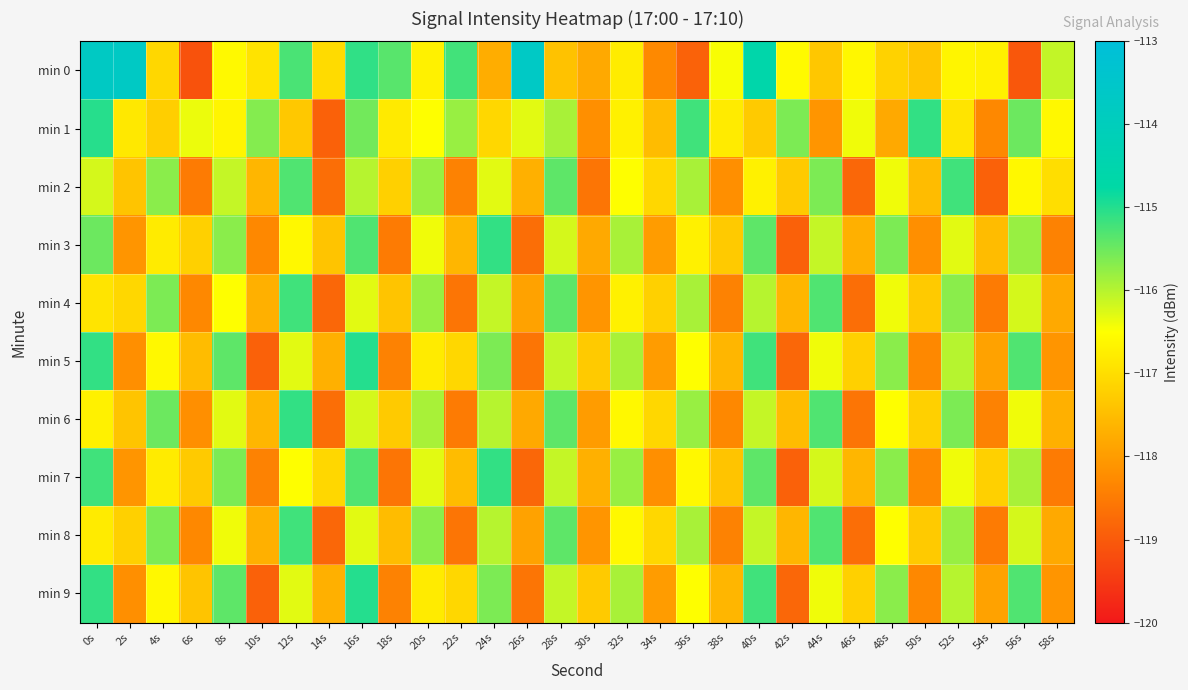

At 38s, list the series in order from largest to smallest.

min 0, min 1, min 3, min 7, min 5, min 9, min 2, min 6, min 4, min 8